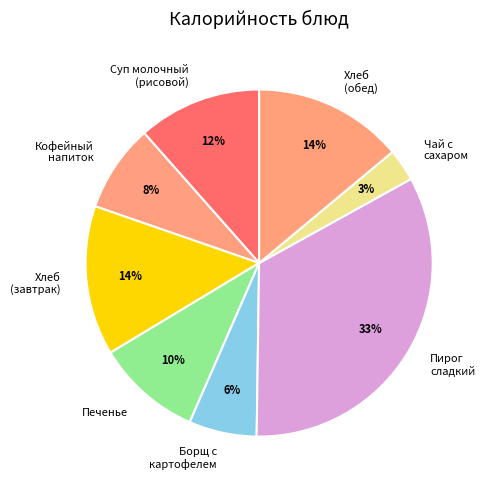

Is the sum of Борщ с картофелем and Печенье greater than half?

No